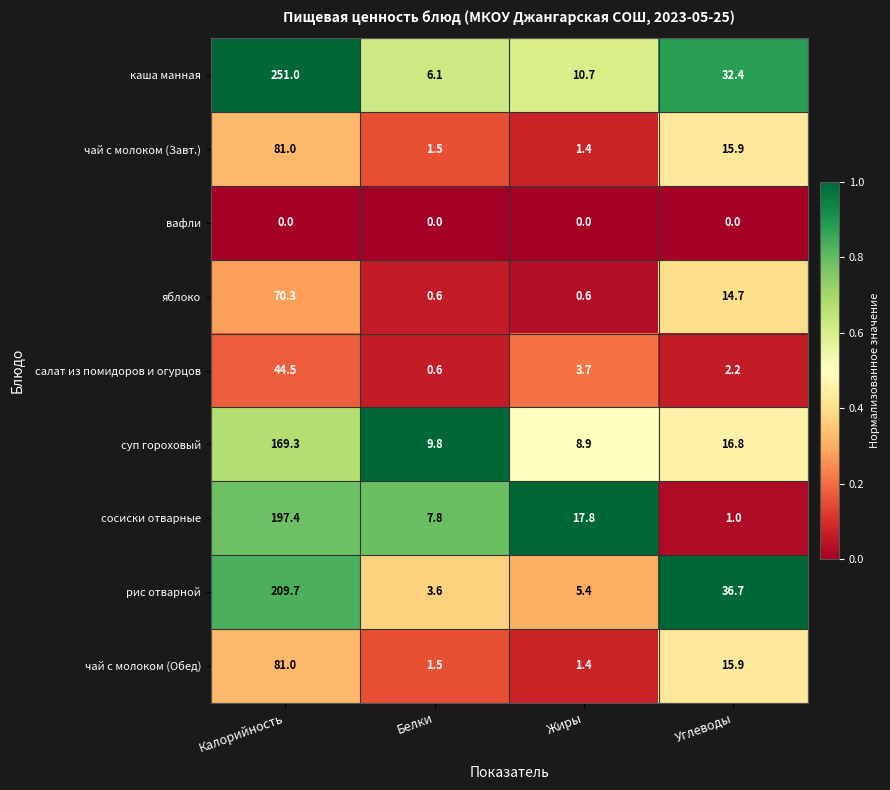

List the labels in order of салат из помидоров и огурцов value, largest first.

Калорийность, Жиры, Углеводы, Белки